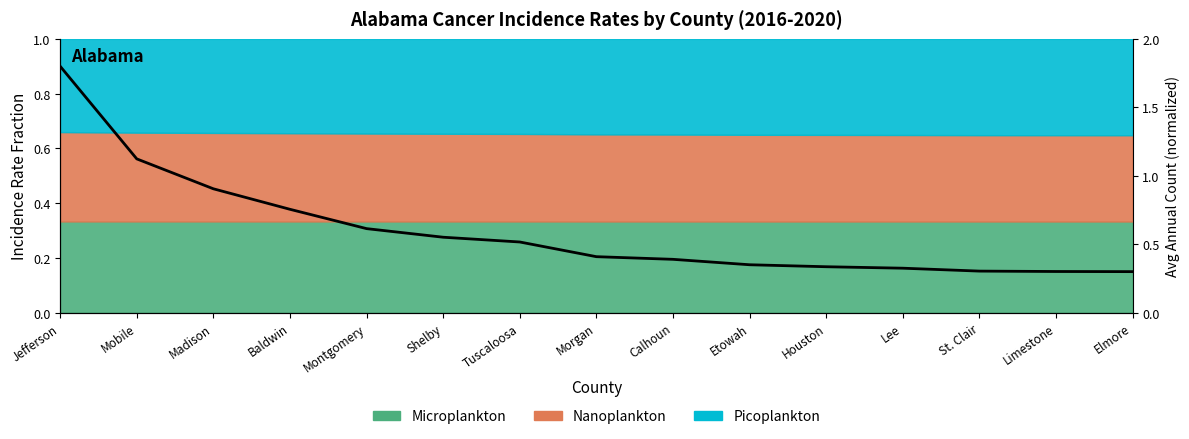

Count the number of categories in the chart.

15